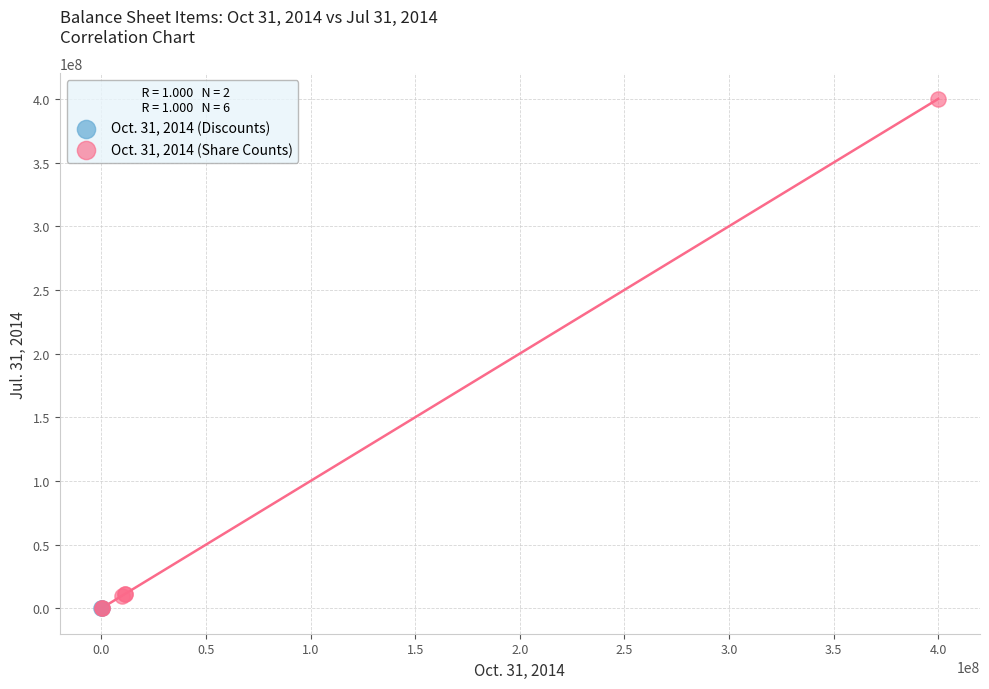

Which series has the largest Y range (max minus min)?

Oct. 31, 2014 (Share Counts)